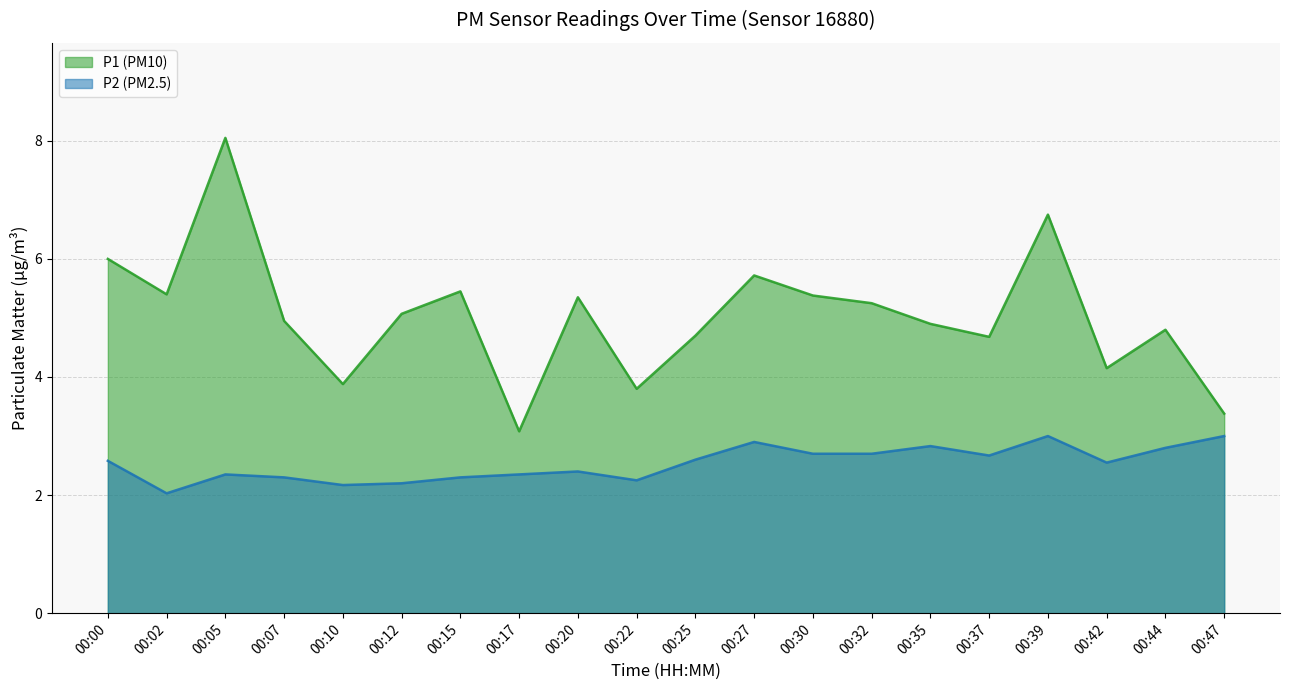

True or false: P1 and P2 cross at least once.

False